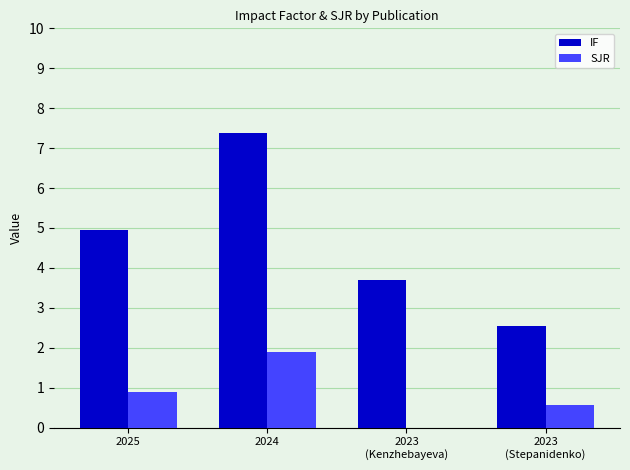

Is it true that SJR equals 0.1 at 2023
(Stepanidenko)?

False